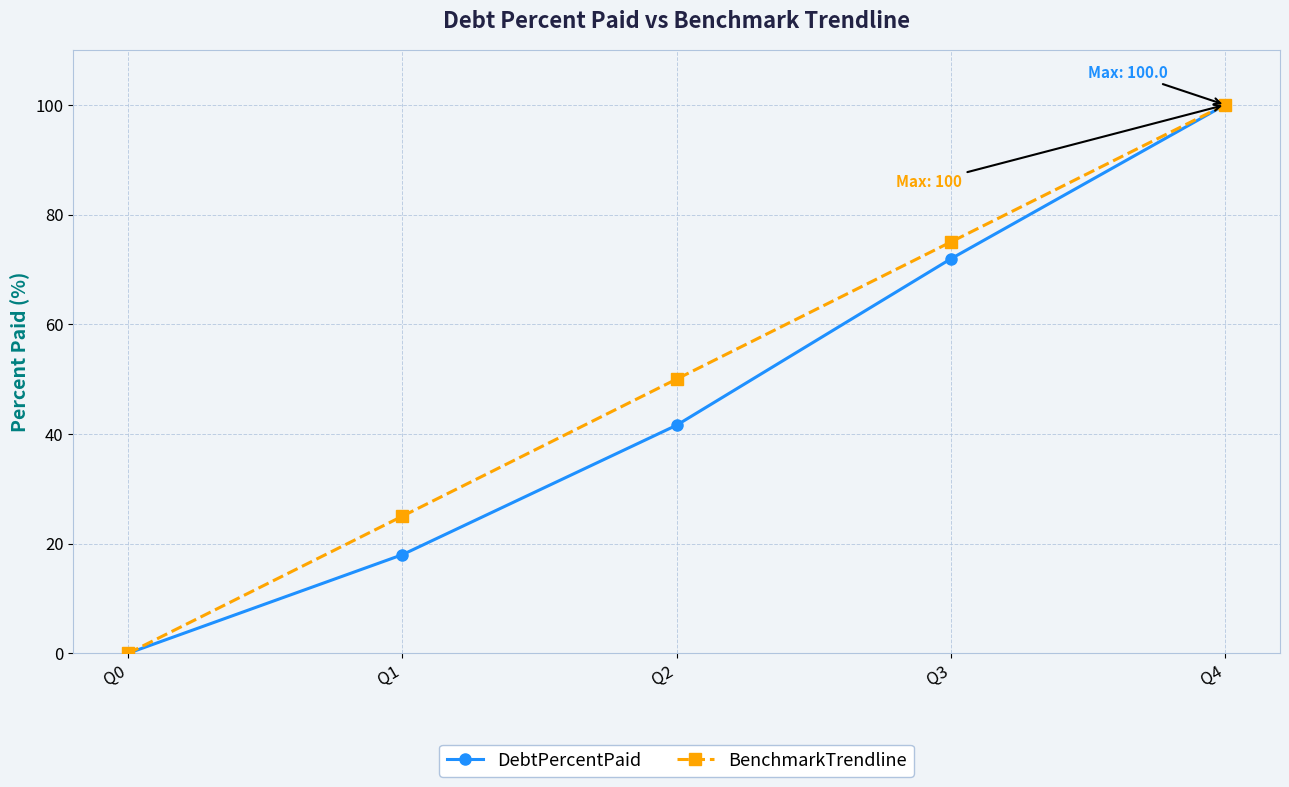

Rank the series by their average value, from highest to lowest.

BenchmarkTrendline, DebtPercentPaid